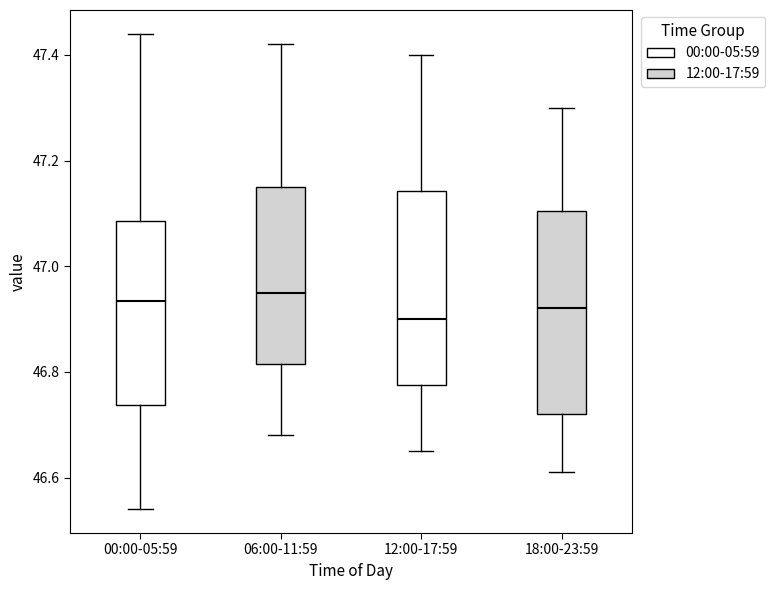

Reading left to right, transcribe this box plot: for each box, give where its median line is, the range the box spans, and where its two whiskers end, as read against the y-axis. The values are not printed on the chart, so give them approximately, as read against the axis.

00:00-05:59: median 46.94, box 46.74 to 47.08, whiskers 46.54 to 47.44
06:00-11:59: median 46.96, box 46.82 to 47.16, whiskers 46.68 to 47.42
12:00-17:59: median 46.90, box 46.78 to 47.14, whiskers 46.66 to 47.40
18:00-23:59: median 46.92, box 46.72 to 47.10, whiskers 46.62 to 47.30